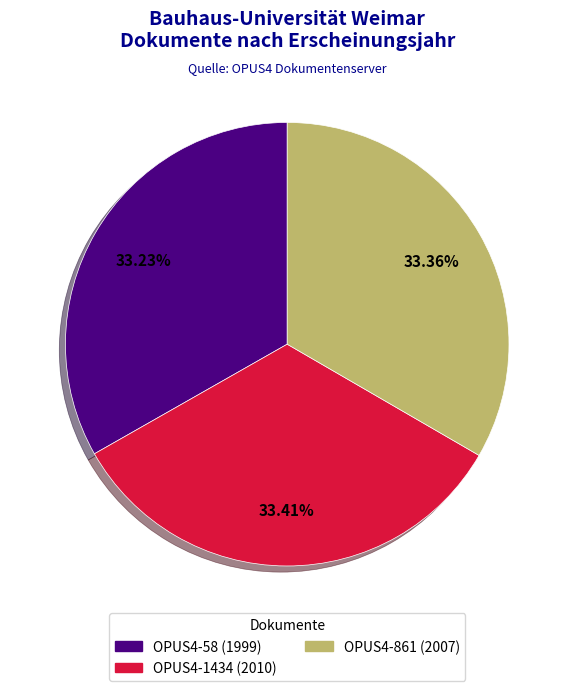

Is it true that OPUS4-861 (2007) is 20% of the pie?

False